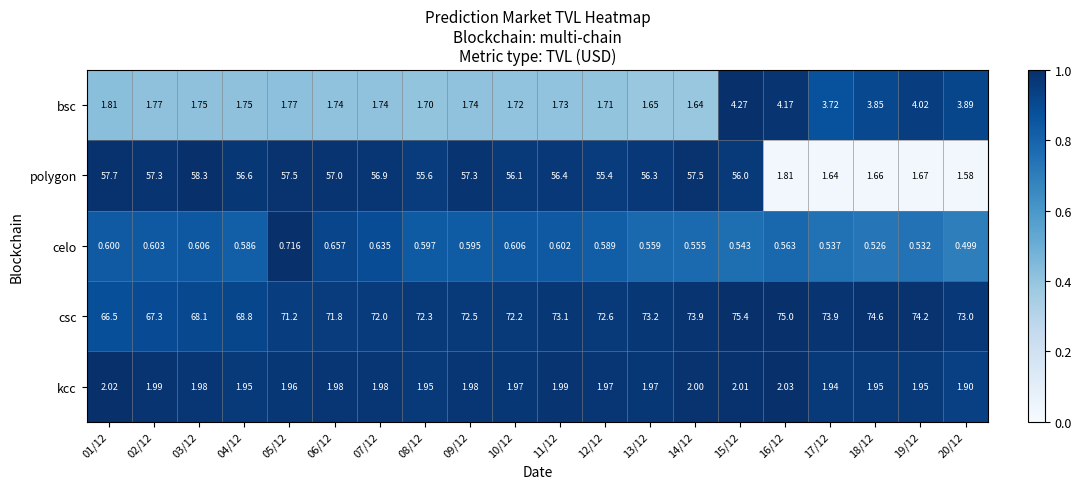

Which series has the largest total across all categories?

csc